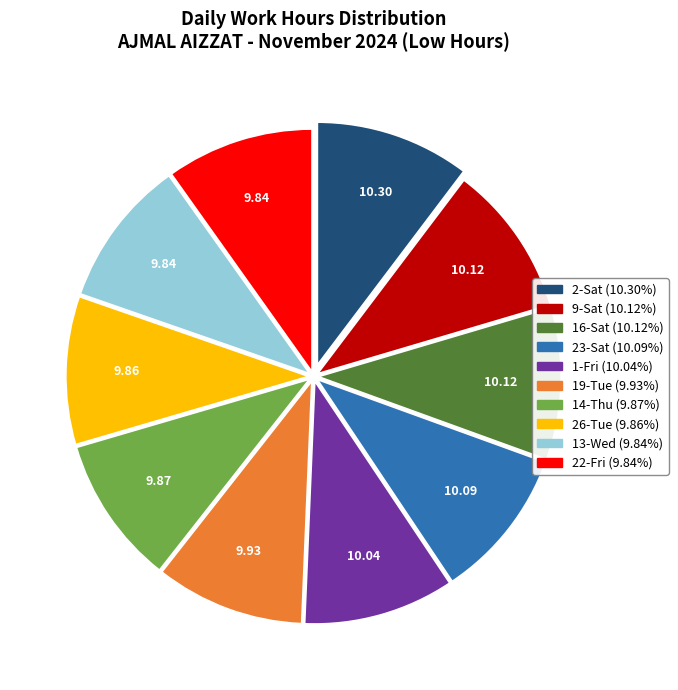

Is there a majority slice in this chart?

No